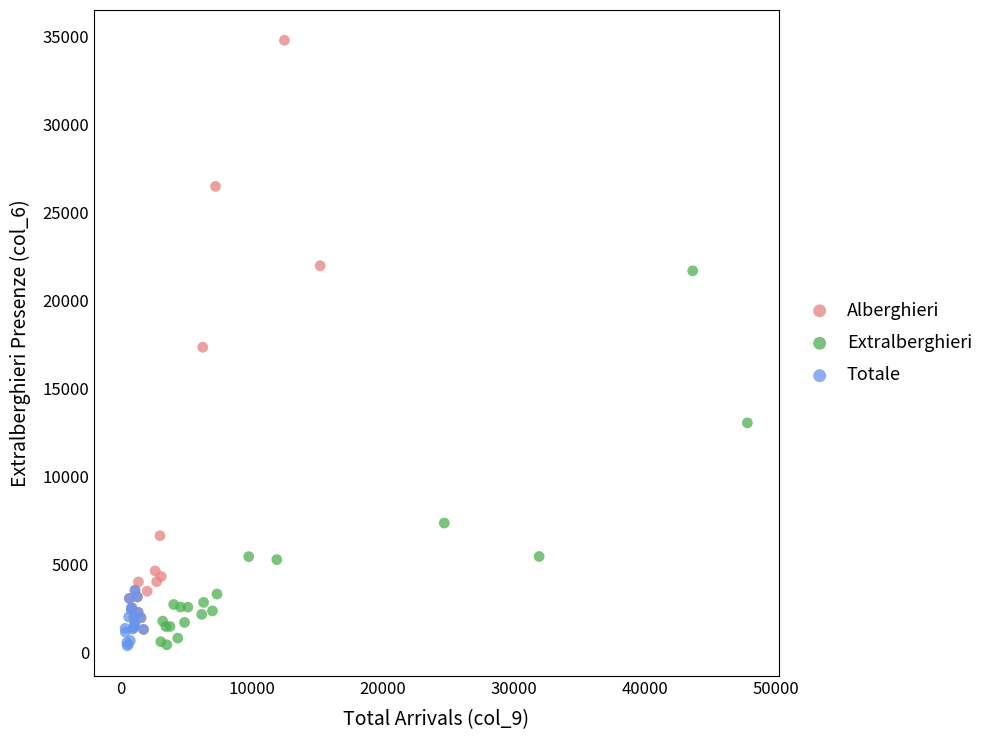

Which series has the widest spread of Y values?

Alberghieri